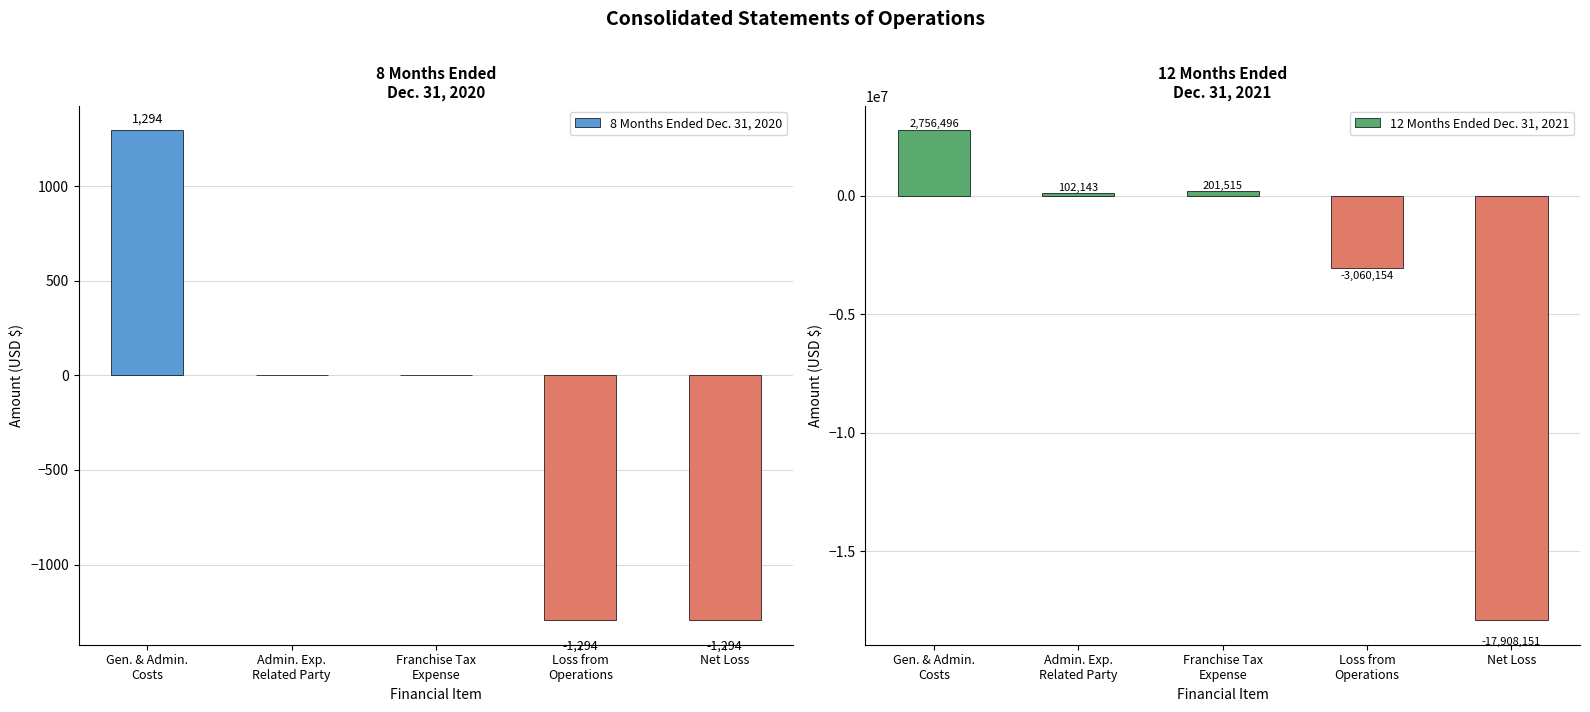

Which series has the largest total across all categories?

8 Months Ended Dec. 31, 2020